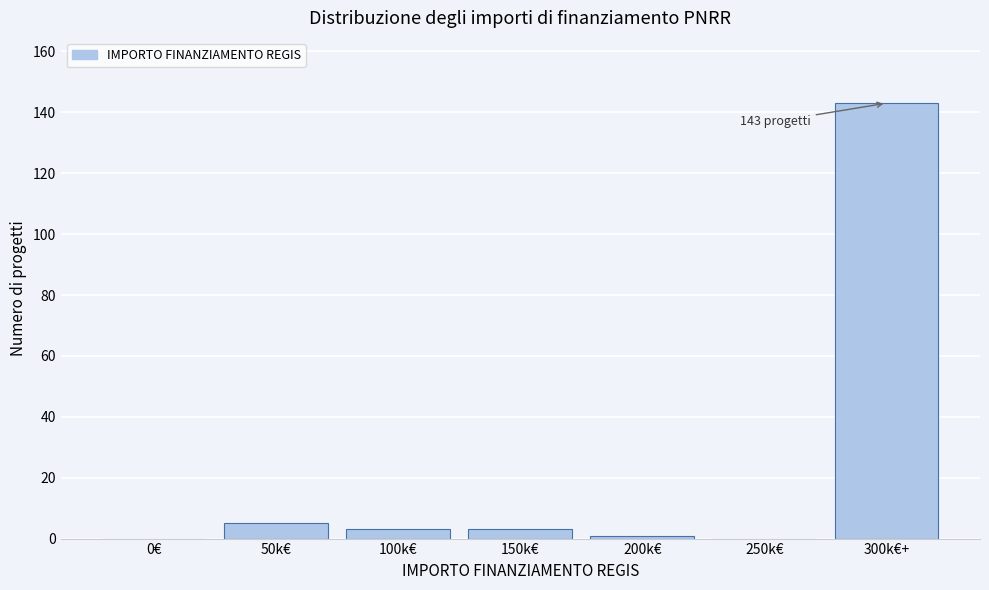

Reading right to left, extract all data points from this chart.

300k€+=143	250k€=0	200k€=1	150k€=3	100k€=3	50k€=5	0€=0